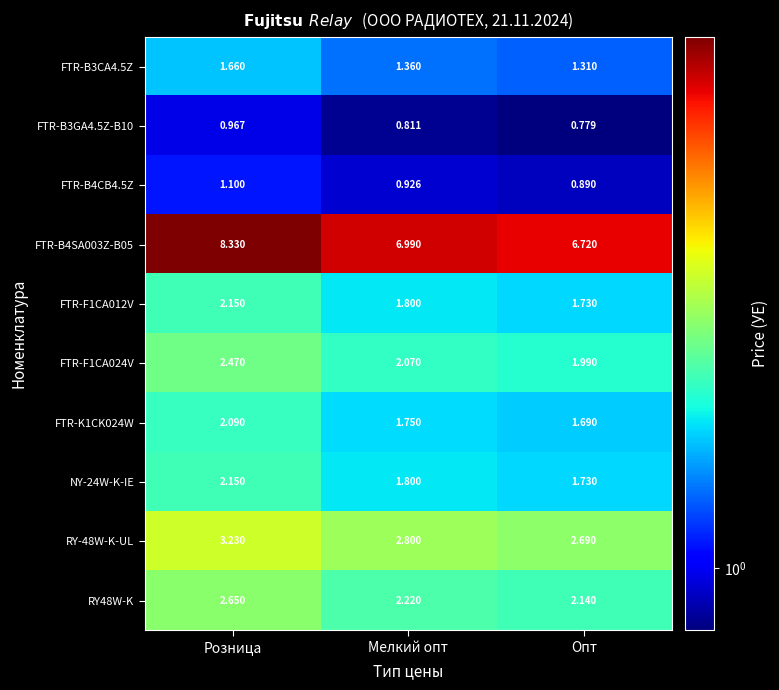

At which label does FTR-F1CA024V reach its peak?

Розница